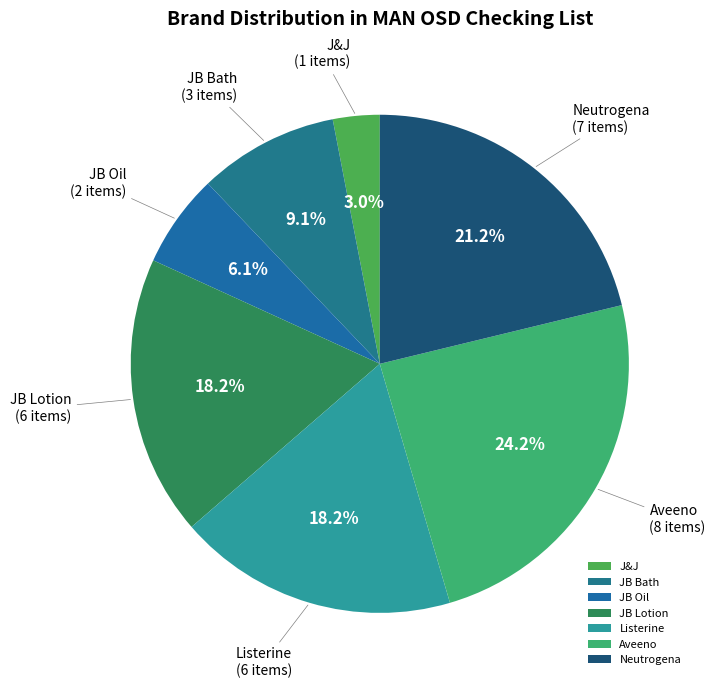

To the nearest percent, what is the combined percentage of JB Bath and Listerine?

27%